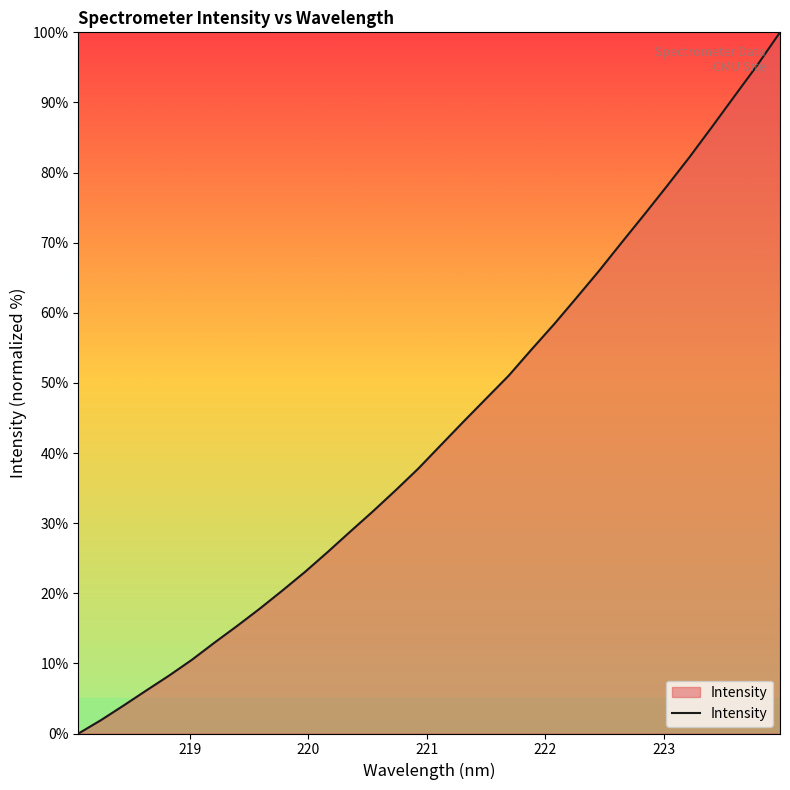

What is the greatest value displayed?

100.0